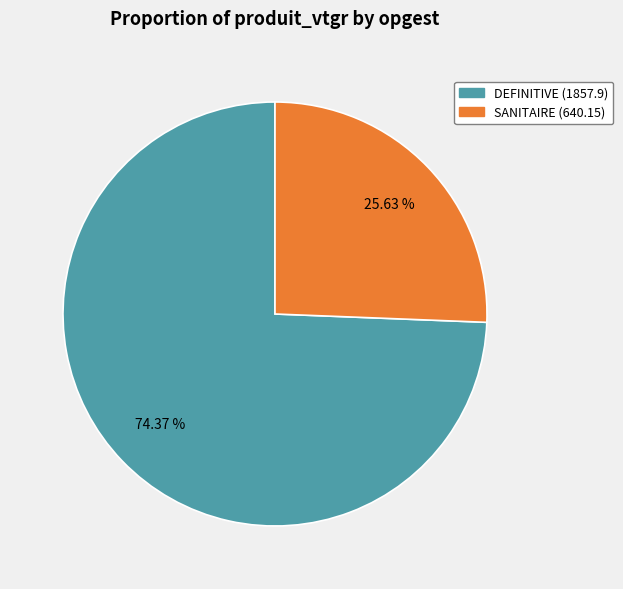

How many segments does this pie chart have?

2